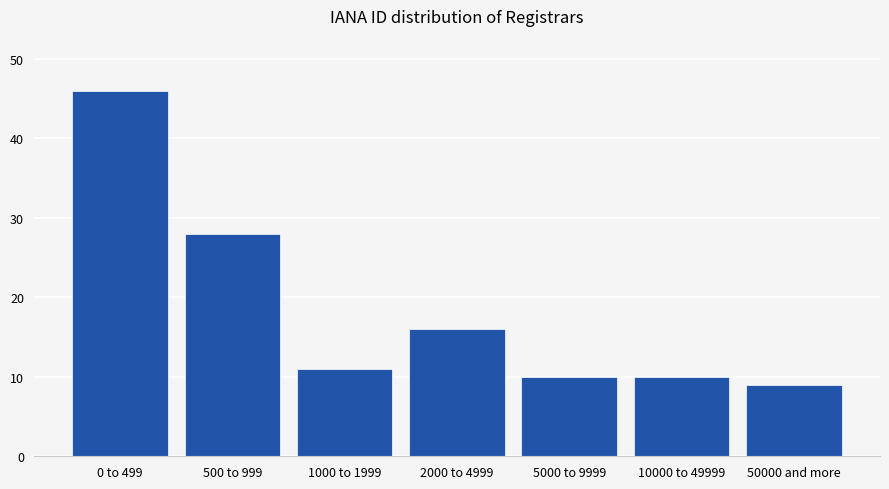

Reading left to right, transcribe all the data shown in this chart.

0 to 499=46	500 to 999=28	1000 to 1999=11	2000 to 4999=16	5000 to 9999=10	10000 to 49999=10	50000 and more=9